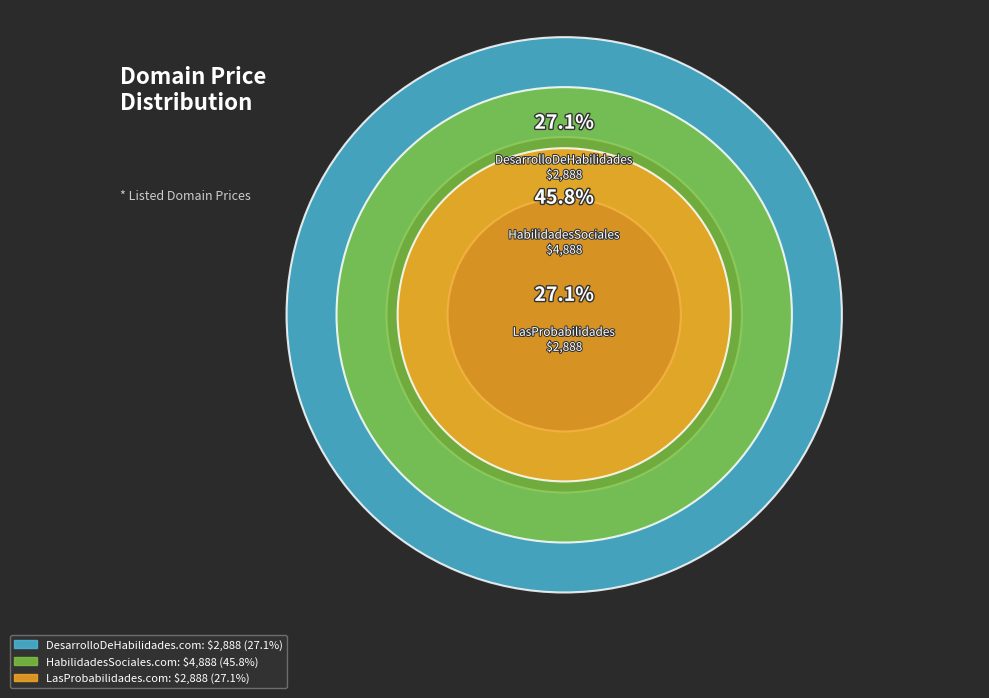

Approximately how many times larger is the value at LasProbabilidades.com compared to HabilidadesSociales.com?

0.6